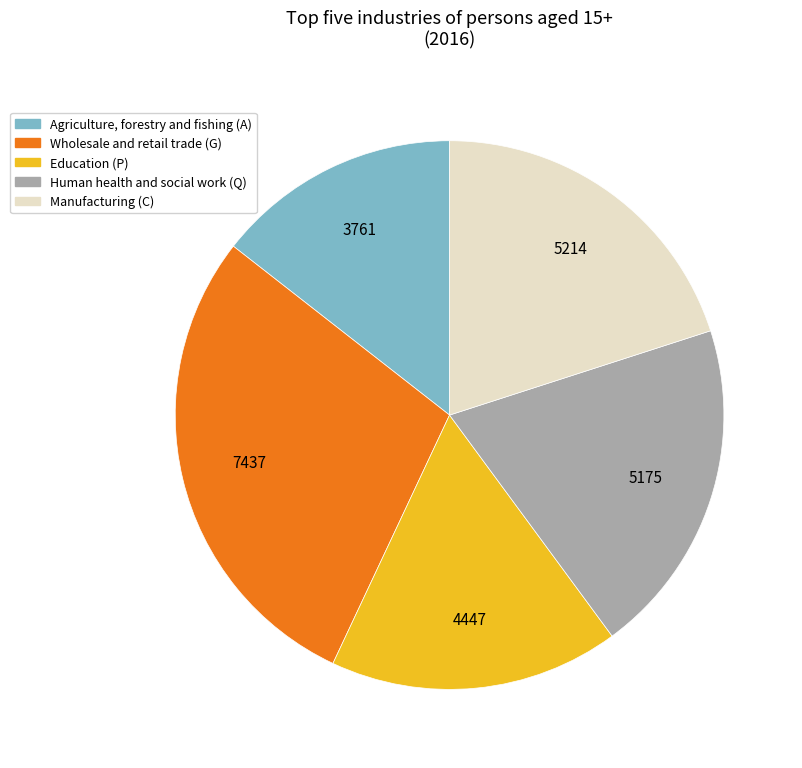

Which category has the biggest portion of the pie?

Wholesale and retail trade (G)